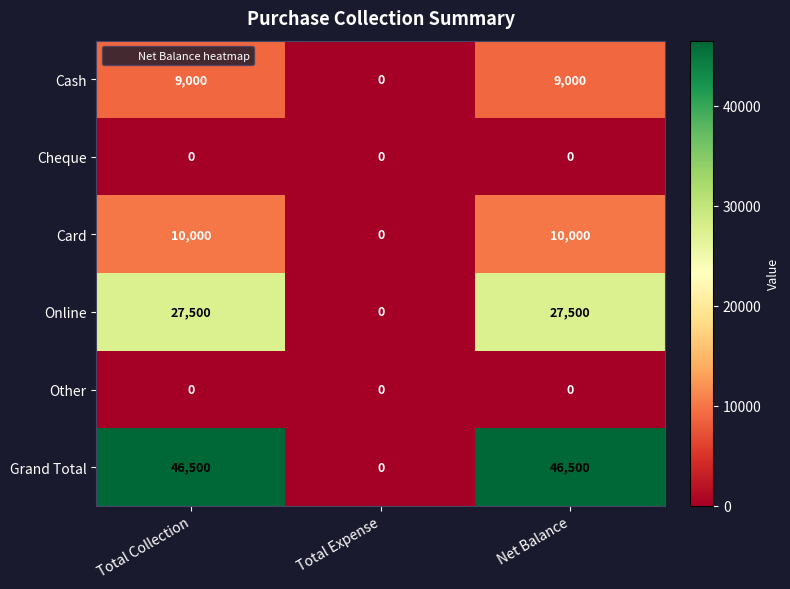

What is the sum of the Grand Total values at Net Balance and Total Expense?

46500